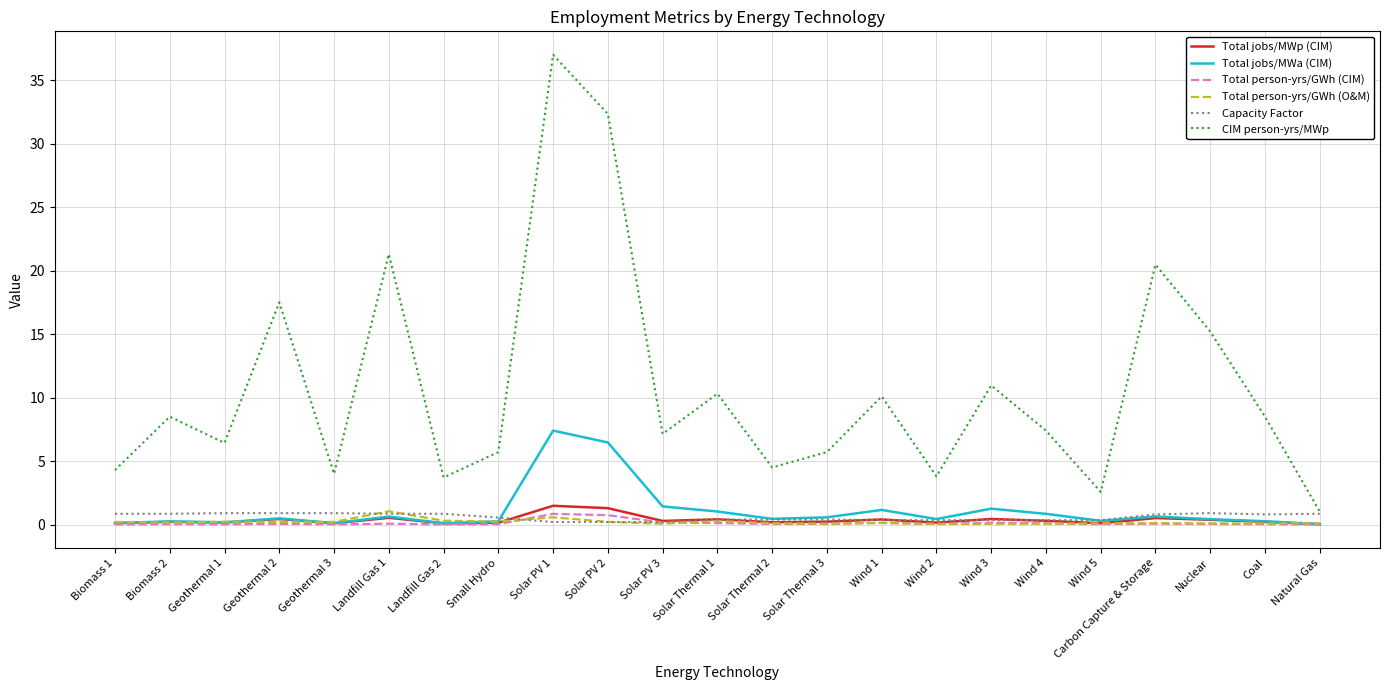

True or false: Total jobs/MWp (CIM) has a value of 0.4 at Wind 1.

True